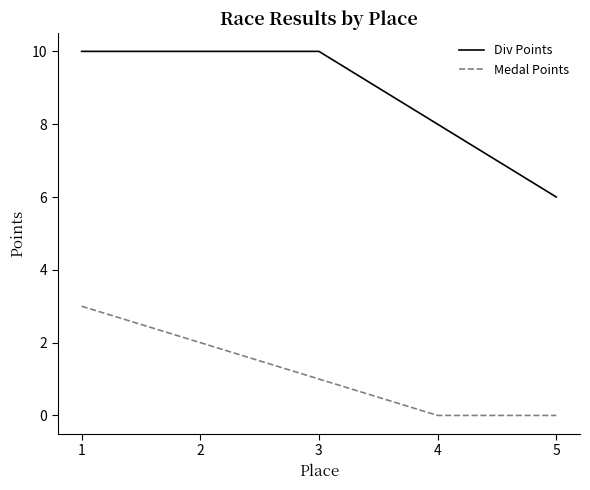

What is the maximum value shown in the chart?

10